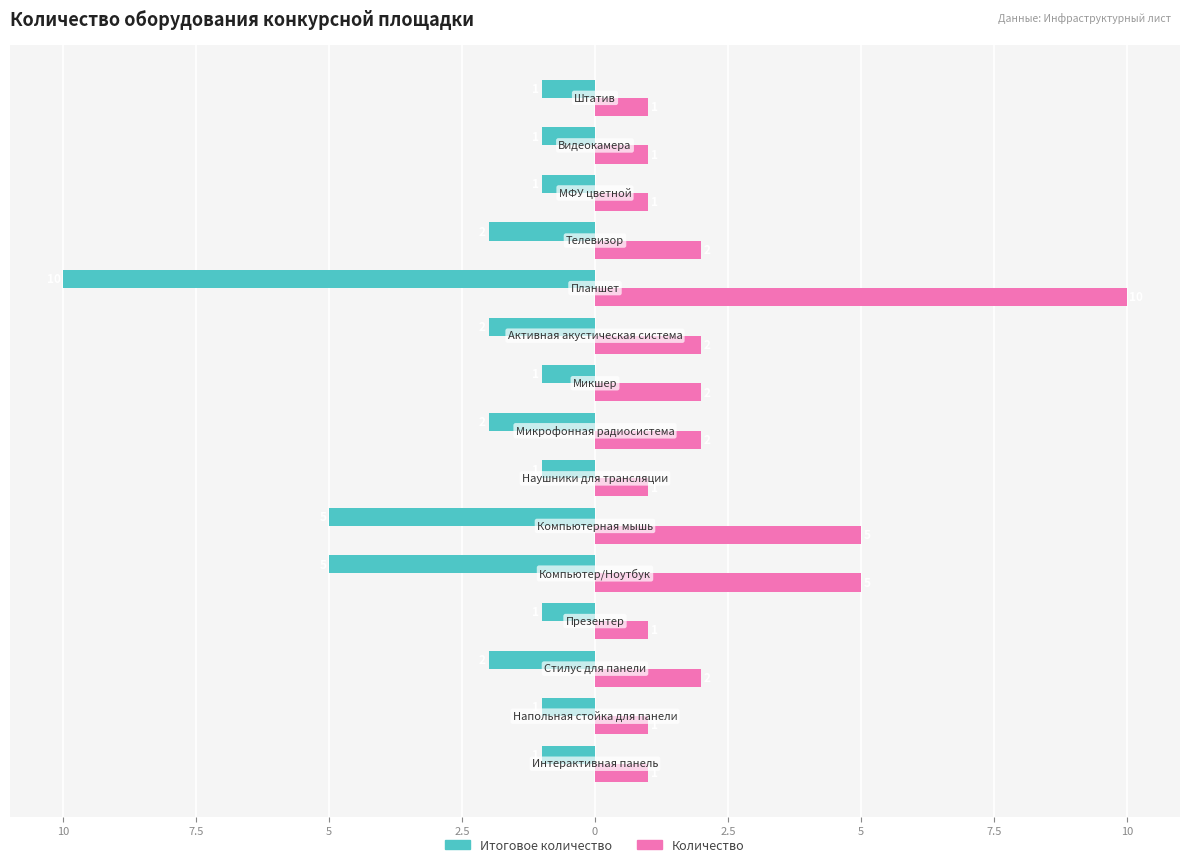

What are all the series names shown in the legend?

Итоговое количество, Количество